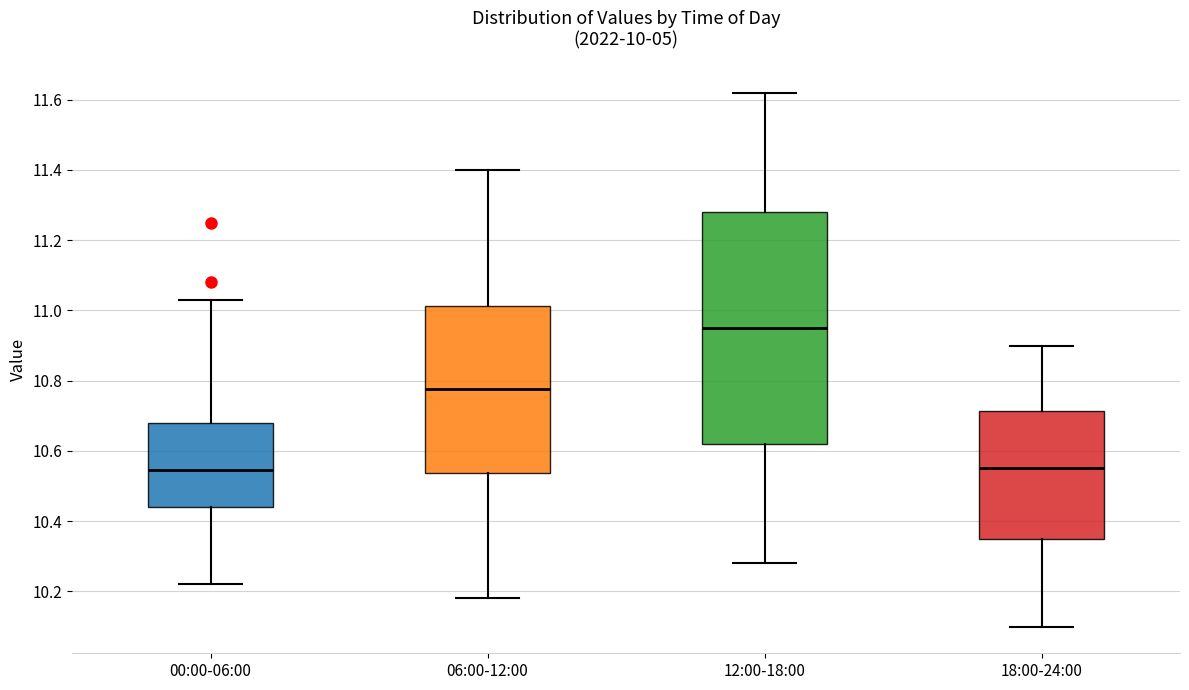

Reading left to right, transcribe this box plot: for each box, give where its median line is, the range the box spans, and where its two whiskers end, as read against the y-axis. The values are not printed on the chart, so give them approximately, as read against the axis.

00:00-06:00: median 10.54, box 10.44 to 10.68, whiskers 10.22 to 11.04
06:00-12:00: median 10.78, box 10.54 to 11.02, whiskers 10.18 to 11.40
12:00-18:00: median 10.96, box 10.62 to 11.28, whiskers 10.28 to 11.62
18:00-24:00: median 10.56, box 10.36 to 10.72, whiskers 10.10 to 10.90